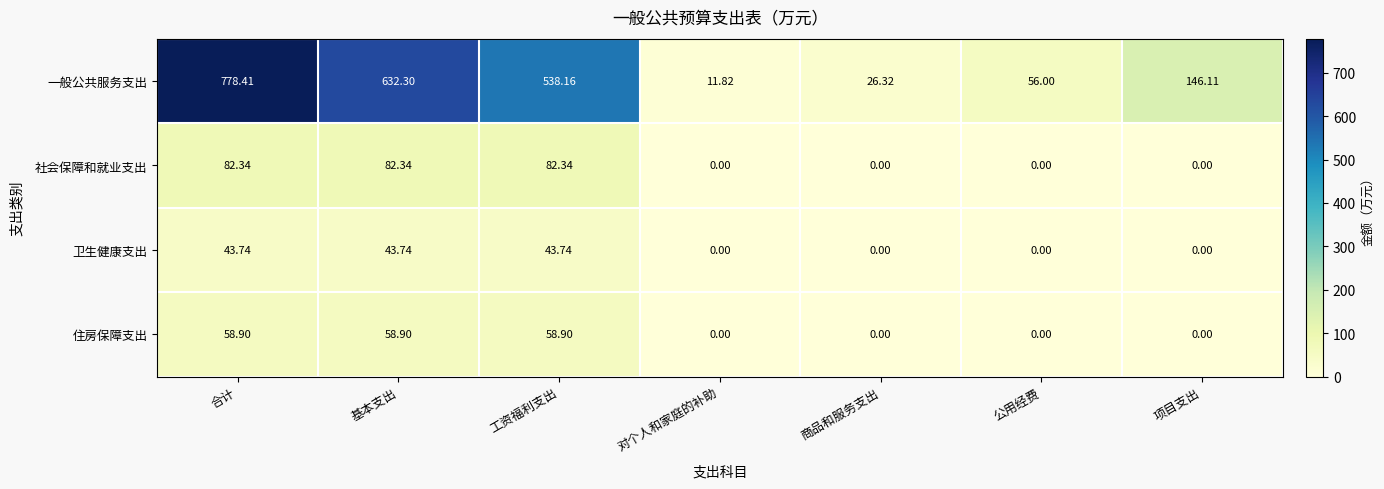

Which category has the highest value in the 一般公共服务支出 series?

合计